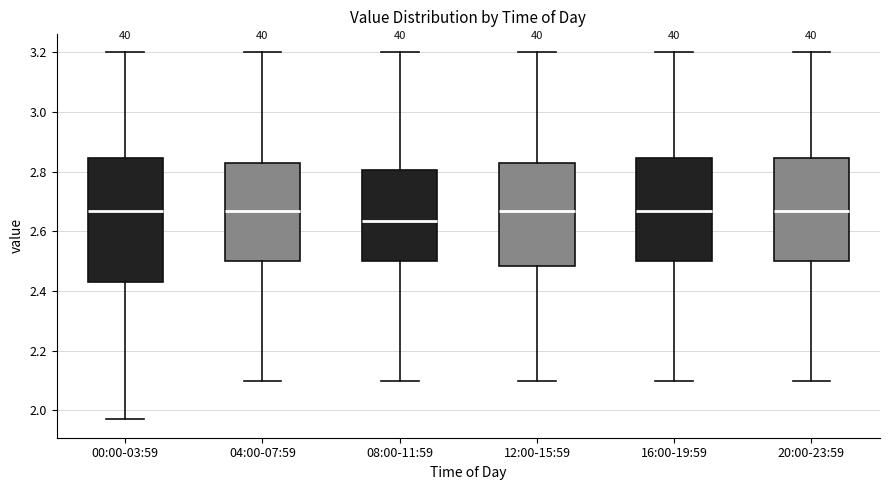

Comparing the boxes themselves (not the whiskers), which one is the tallest?

00:00-03:59